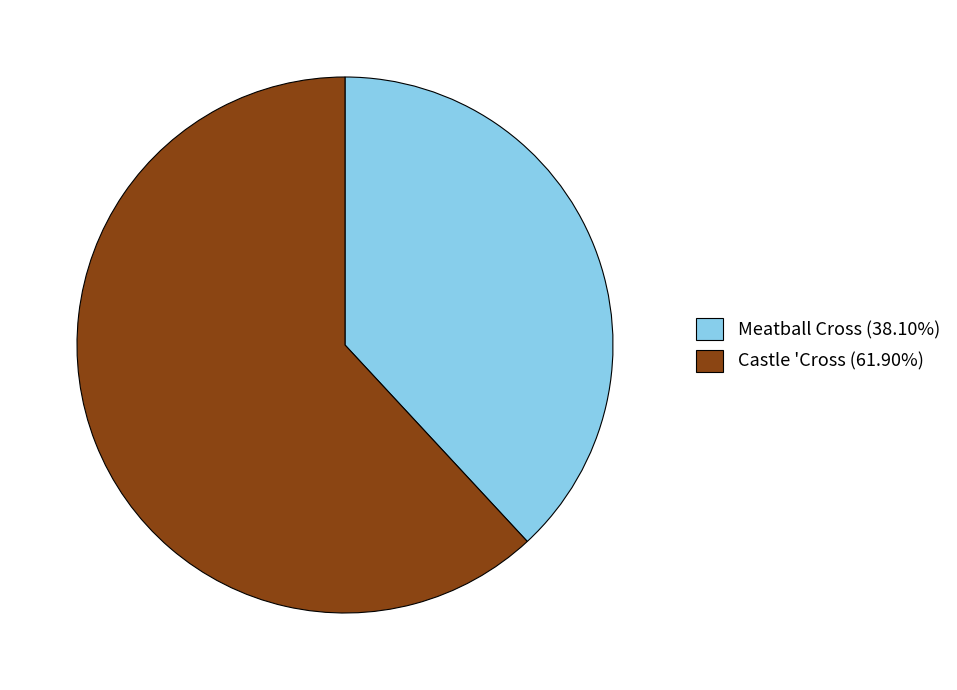

Which category has the biggest portion of the pie?

Castle 'Cross